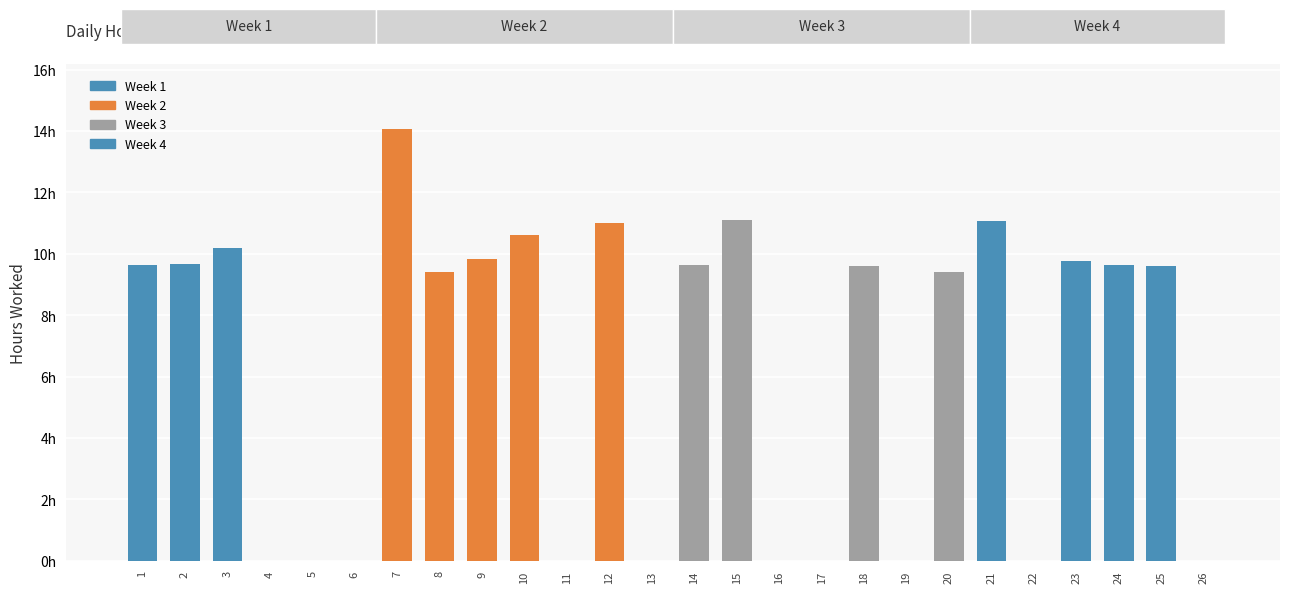

The chart shows a value of 9.7 at 2. True or false?

True